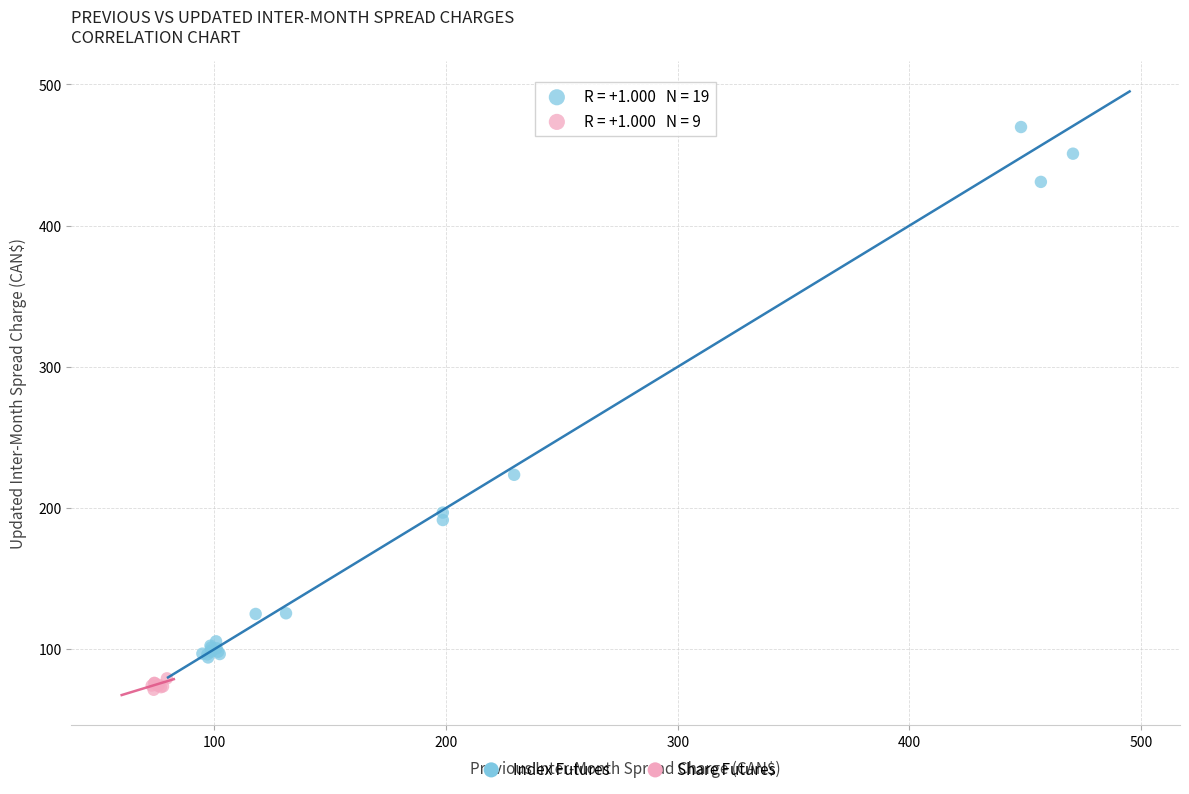

Which series reaches the minimum Y coordinate?

Share Futures